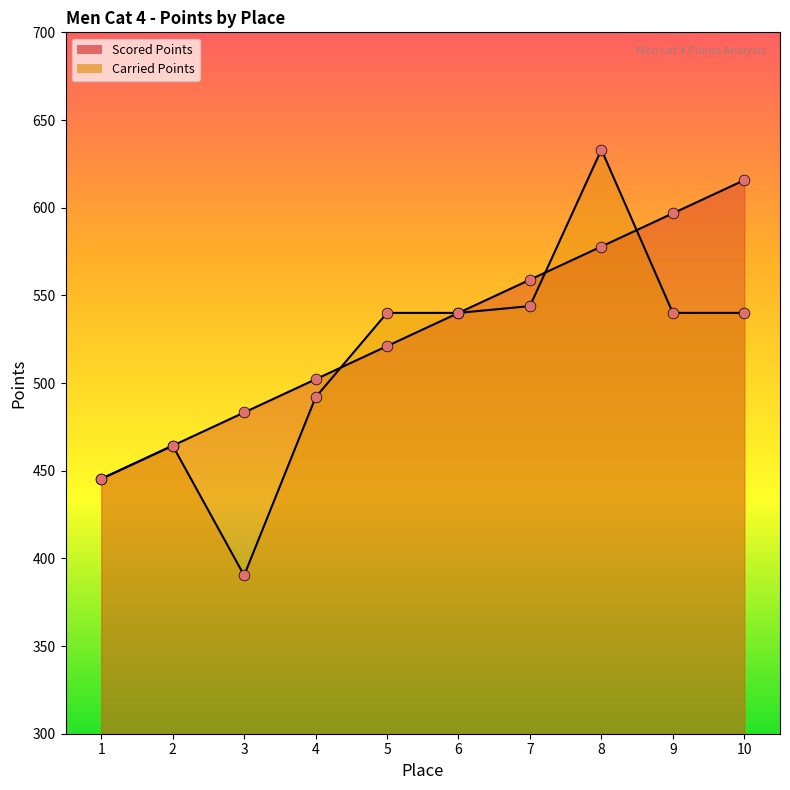

Which series has the largest Y range (max minus min)?

Carried Points